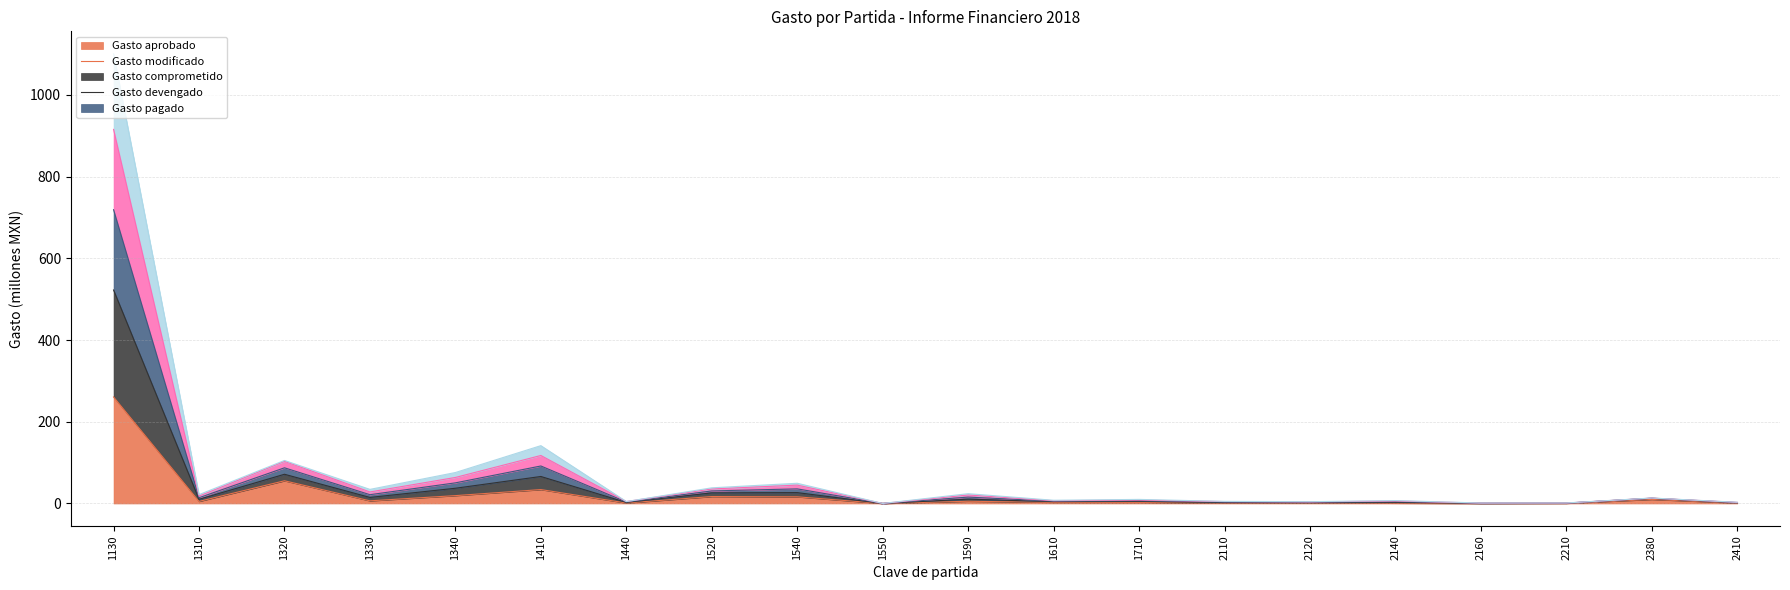

How many lines are shown in the chart?

5